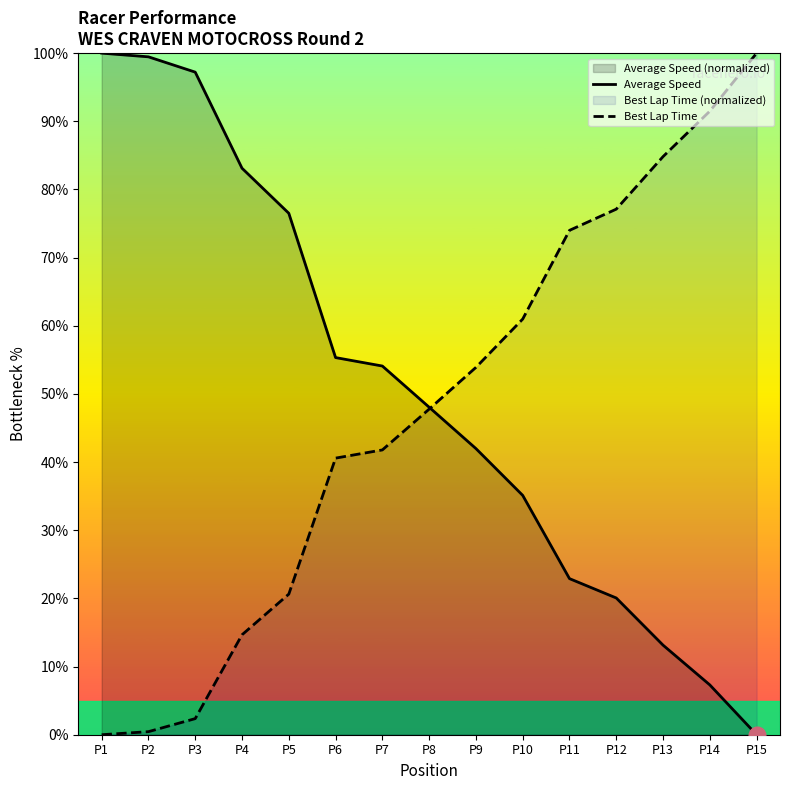

How many values in the Average Speed series exceed 48?

8